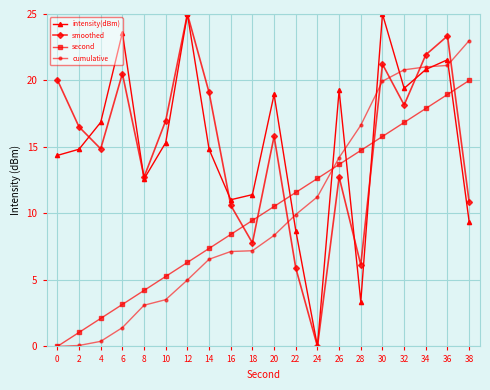

At which label does intensity(dBm) first exceed 15?

4